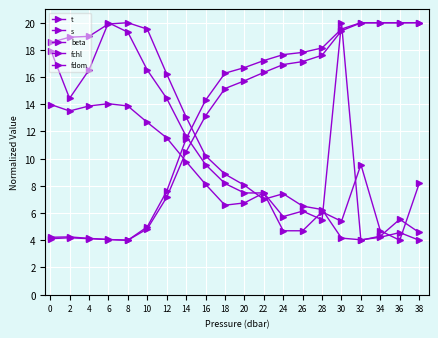

How many data points in fdom are less than 9?

10